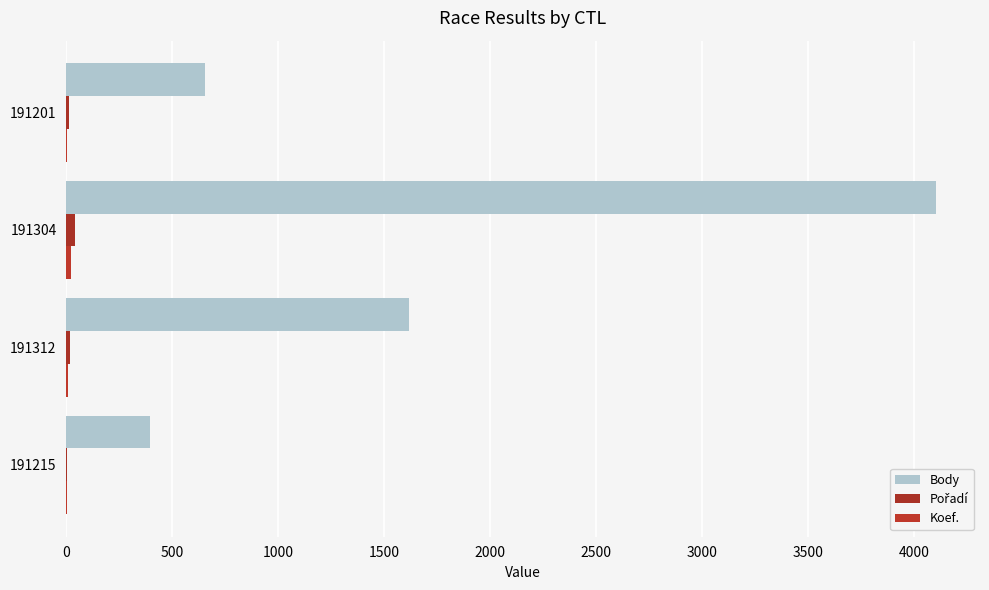

Which series has the largest total across all categories?

Body